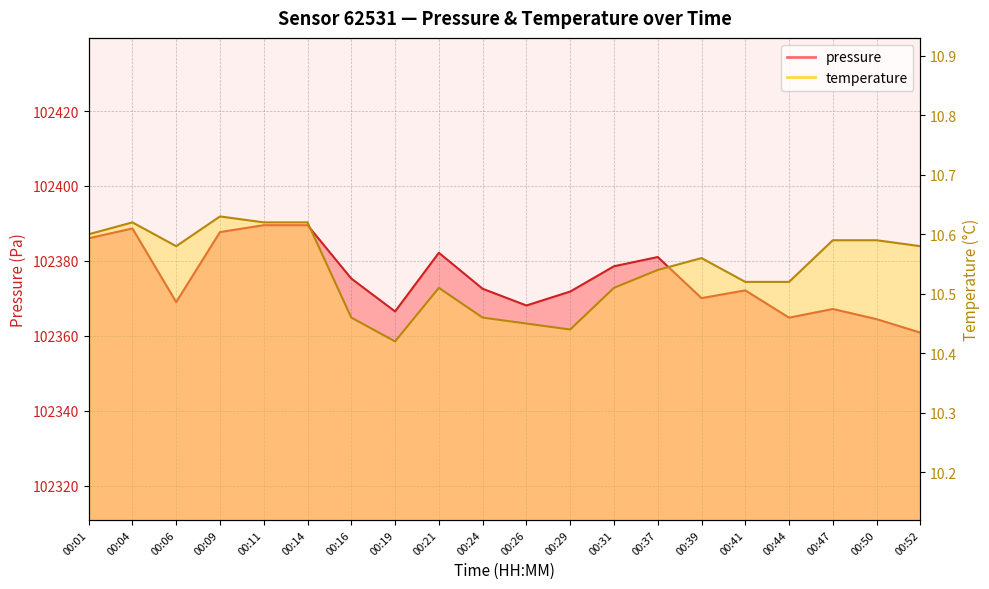

True or false: temperature has a value of 2.6 at 00:16.

False